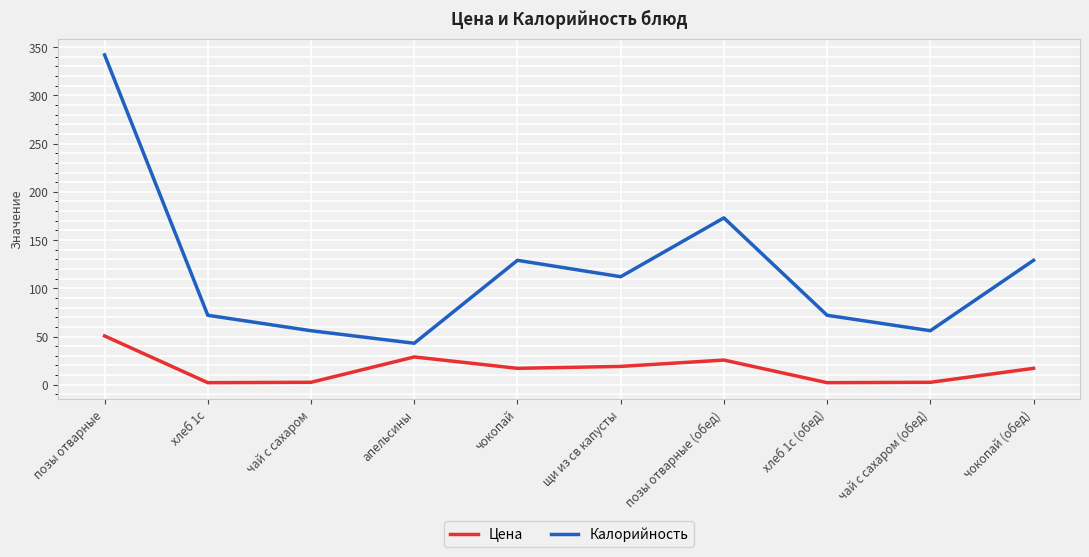

What value does the Цена series have at позы отварные?

50.6